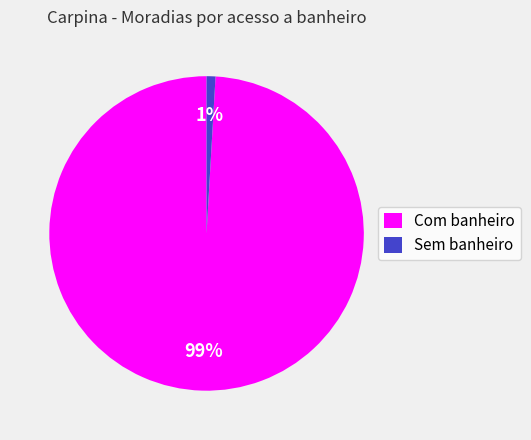

True or false: Sem banheiro accounts for 1% of the total.

True